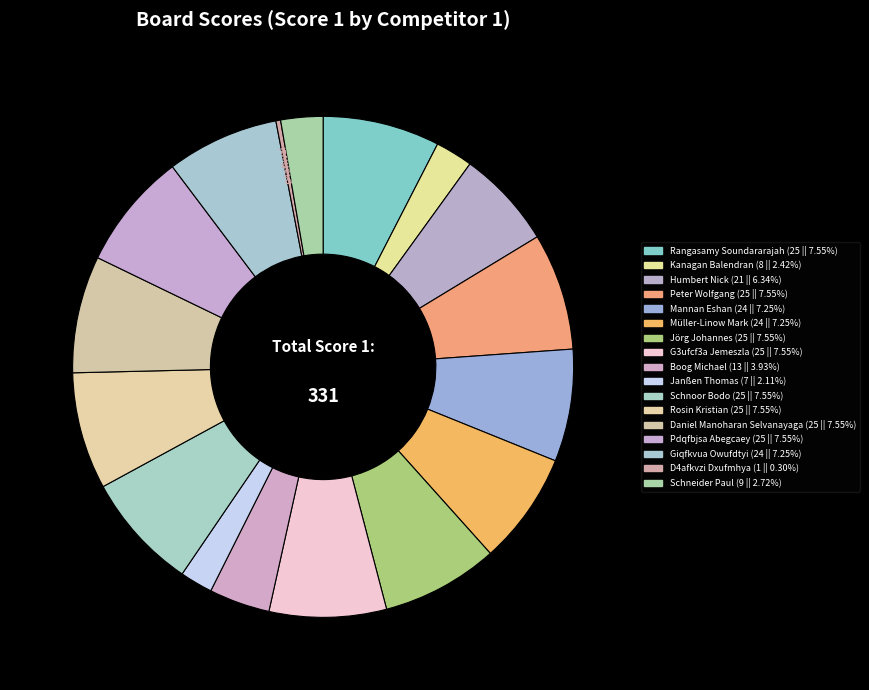

Is there a majority slice in this chart?

No